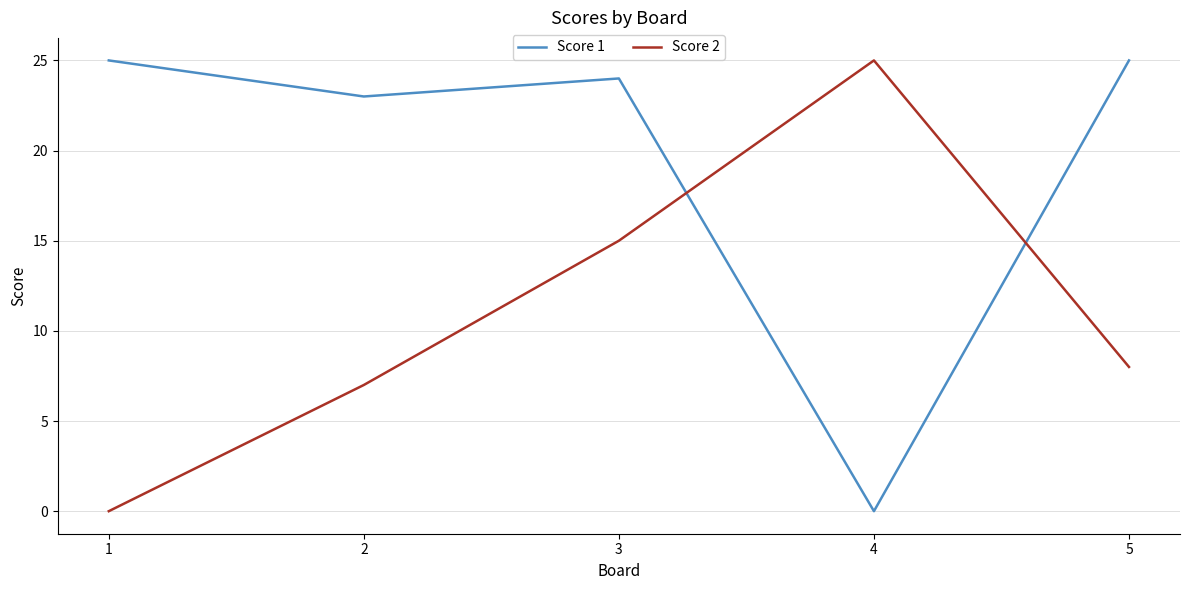

At which label does Score 2 reach its peak?

4